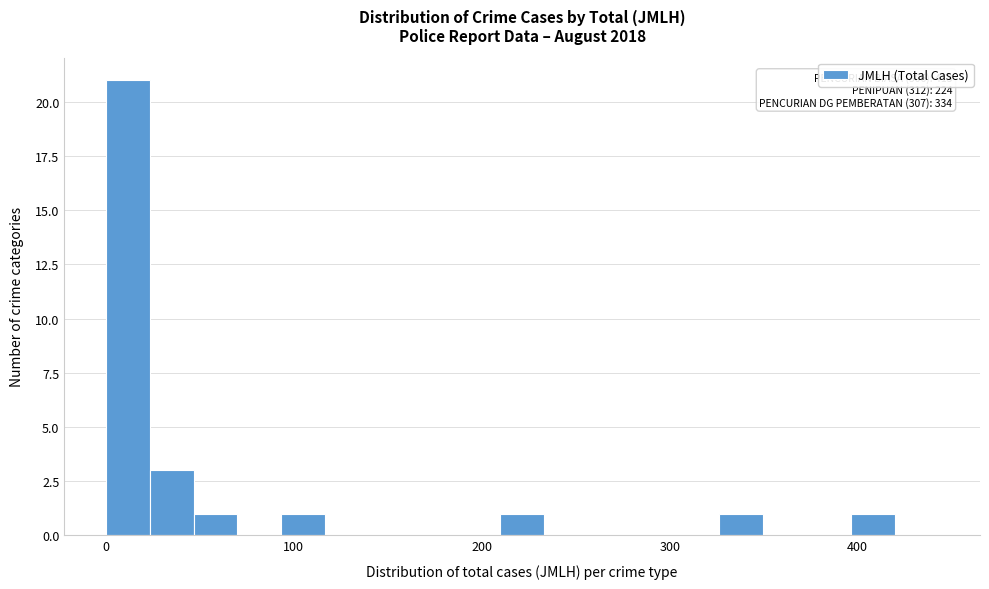

Around what value on the x-axis is the tallest bar? Give the approximate position of its centre, as read against the axis.

10